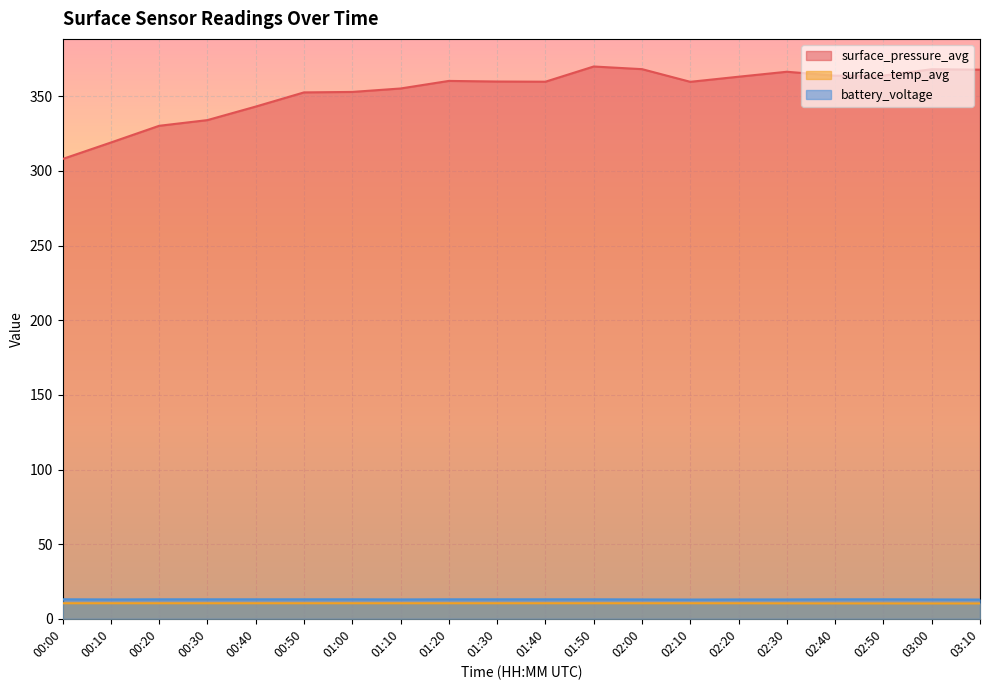

What is the label of the 14th point from the left?

02:10